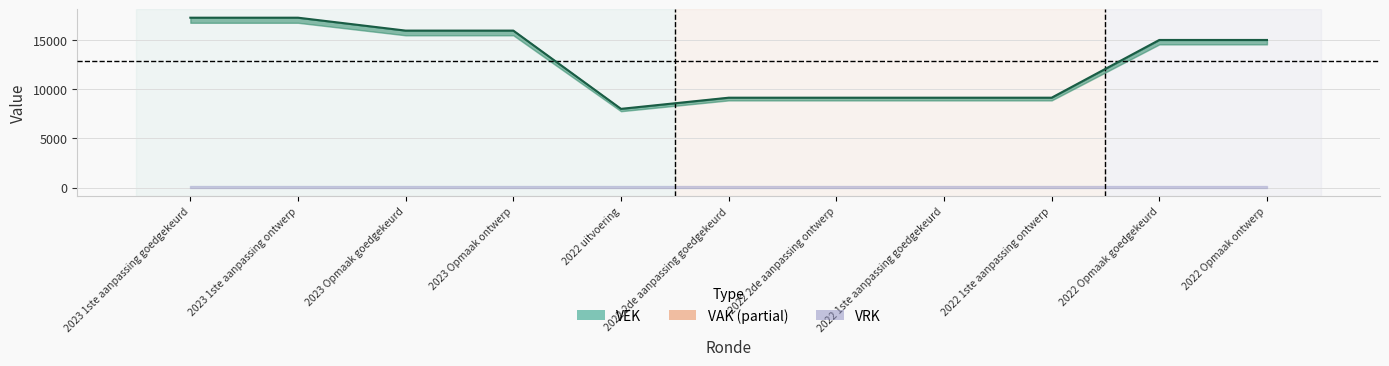

The chart shows a value of 13524 at 2022 1ste aanpassing ontwerp. True or false?

False